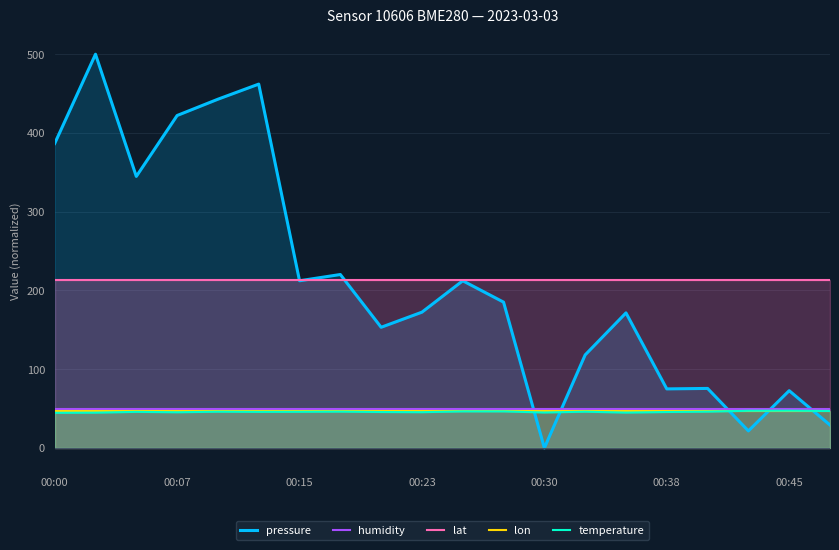

What is the value of the temperature point at the 2nd from the left?

44.8